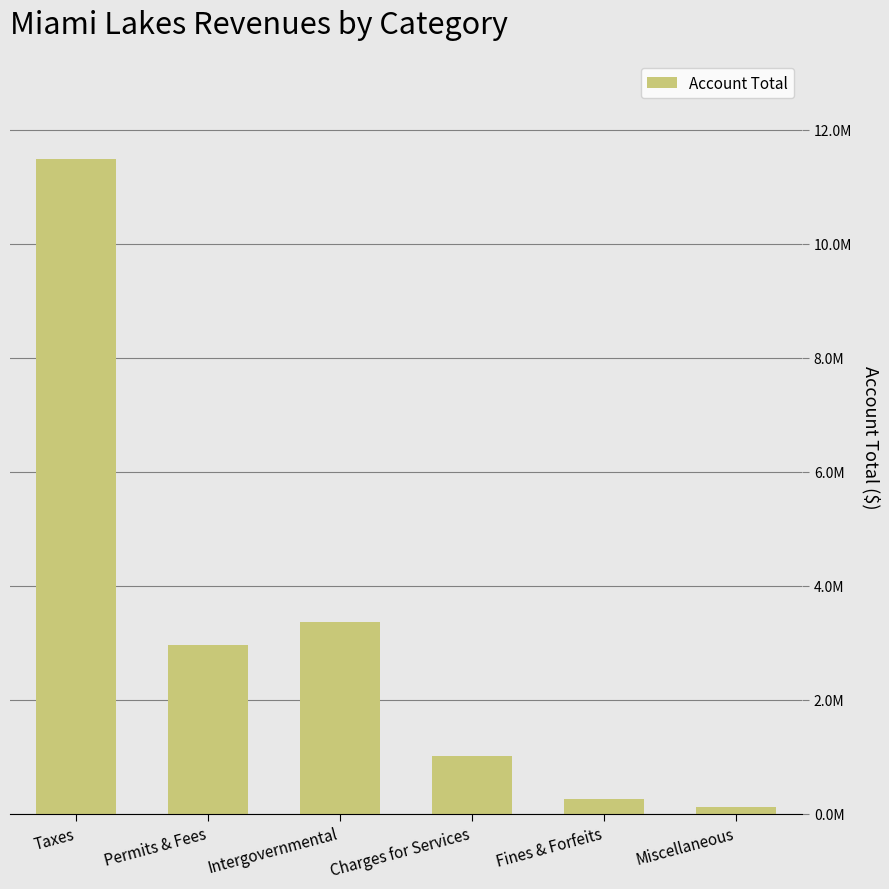

Does the chart contain any negative values?

No